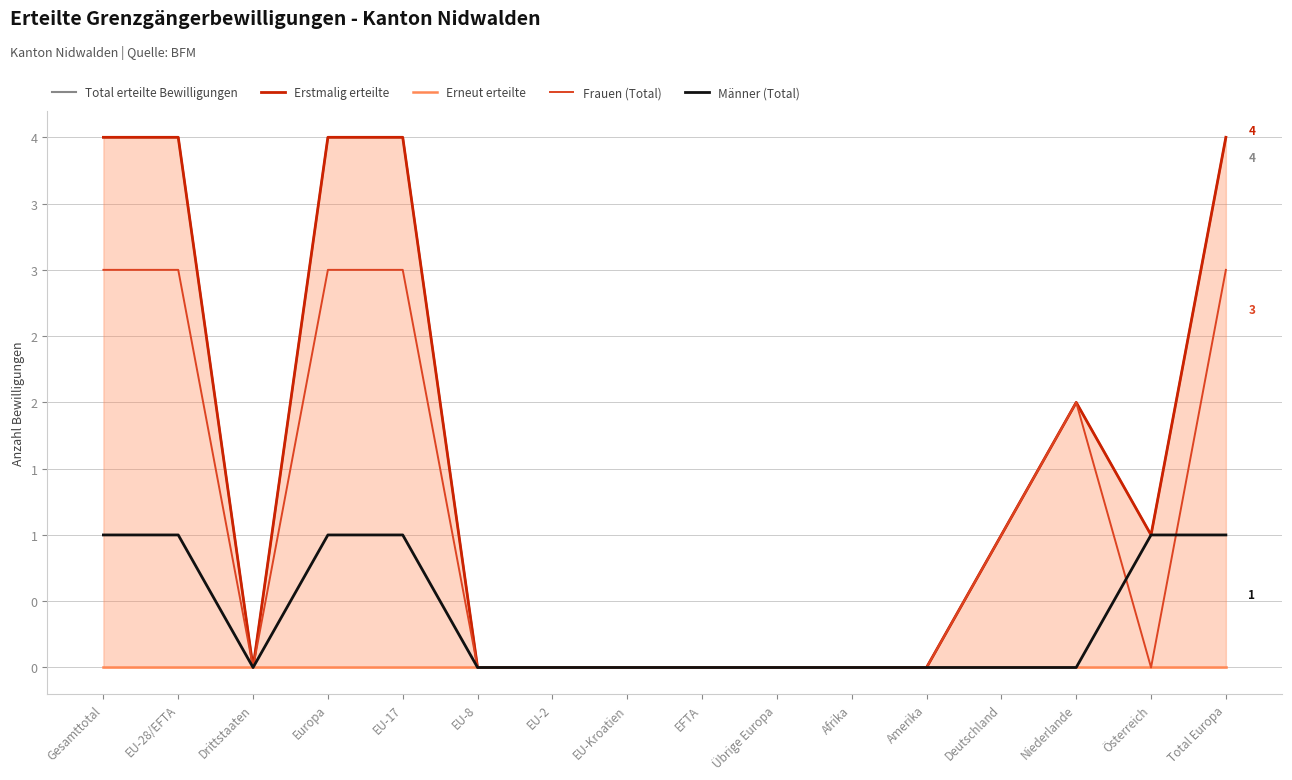

Which category has the highest value in the Männer (Total) series?

Gesamttotal